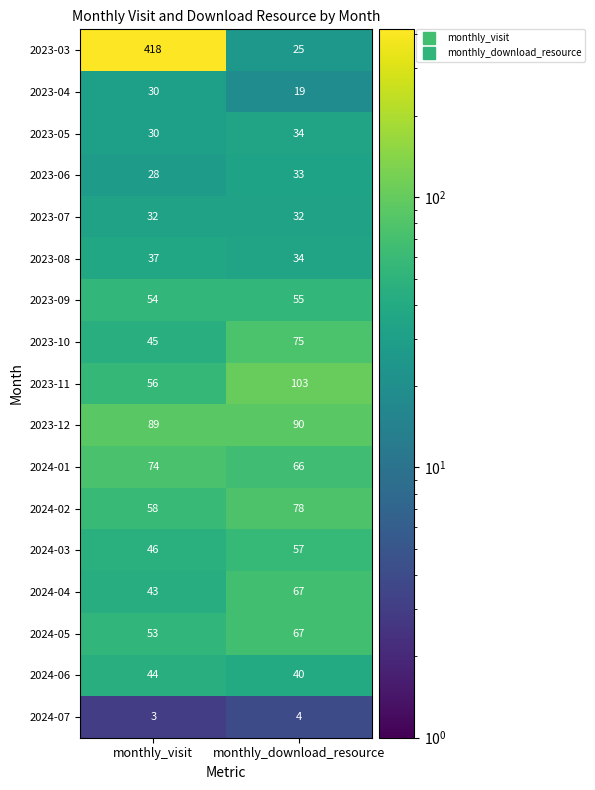

Between monthly_visit and monthly_download_resource, which series saw the biggest shift?

2023-03